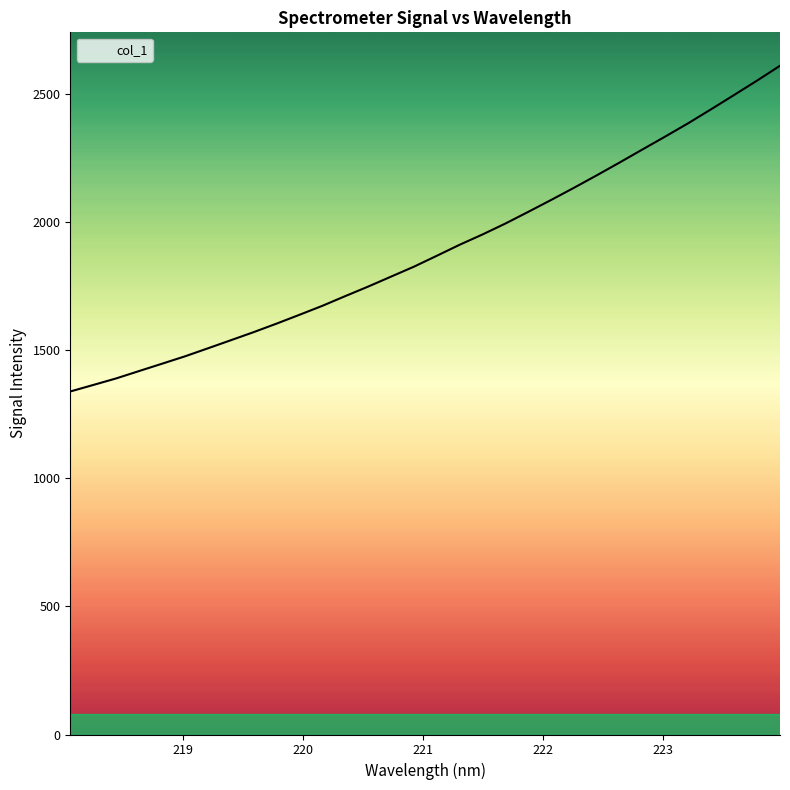

Between 222.6447 and 220.5444, which is larger?

222.6447